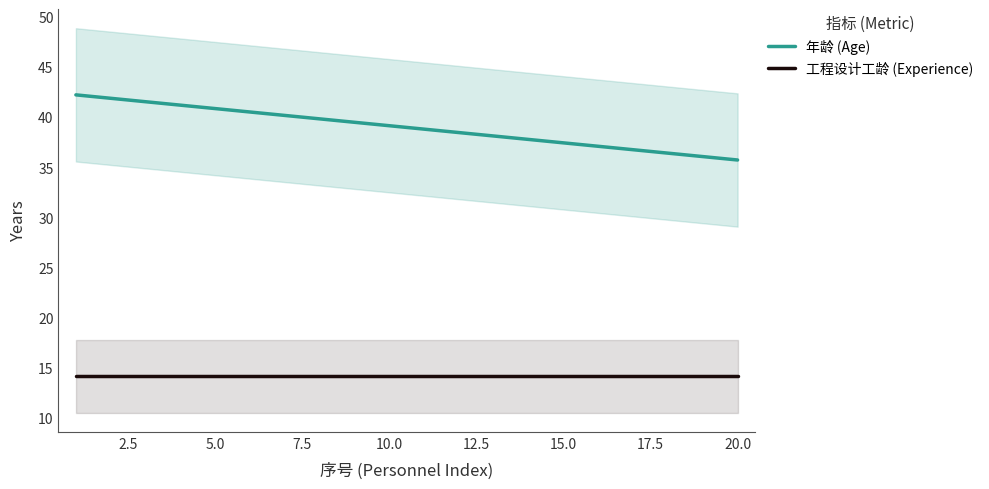

Which series has the largest total across all categories?

年龄 (Age)